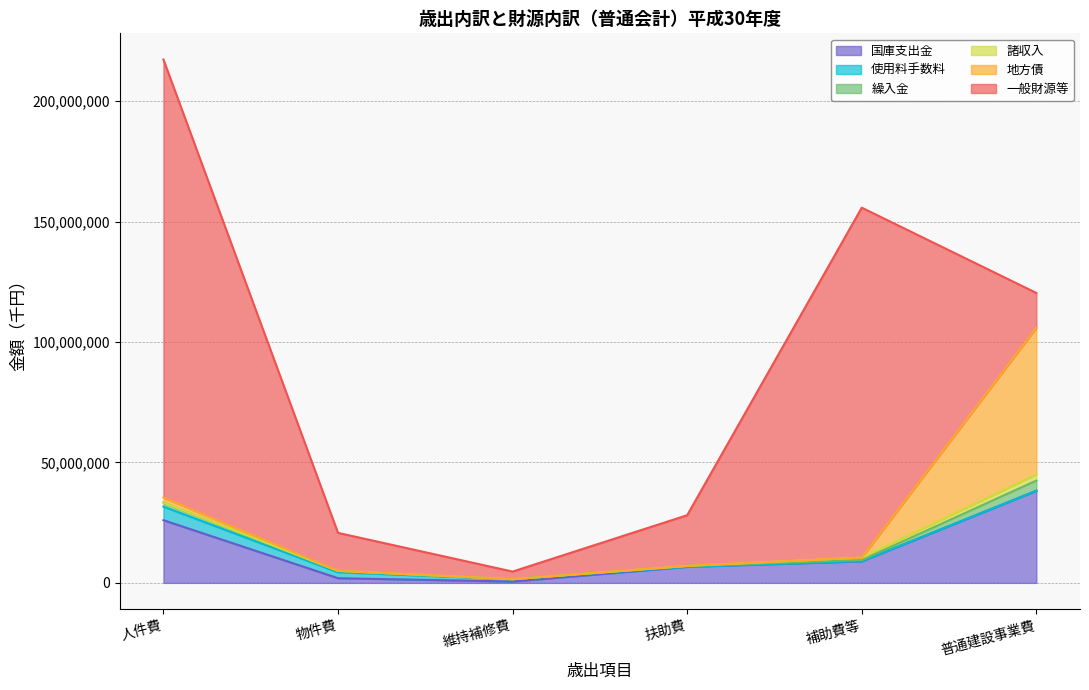

Reading left to right, list all the values displayed in this chart.

国庫支出金: 人件費=26029443	物件費=1948727	維持補修費=569063	扶助費=6688052	補助費等=8956596	普通建設事業費=38233975
使用料手数料: 人件費=5630079	物件費=2480528	維持補修費=952734	扶助費=9570	補助費等=60920	普通建設事業費=37935
繰入金: 人件費=1668841	物件費=464849	維持補修費=2009	扶助費=359840	補助費等=496698	普通建設事業費=4204015
諸収入: 人件費=0	物件費=92090	維持補修費=21463	扶助費=0	補助費等=980383	普通建設事業費=2584441
地方債: 人件費=2100000	物件費=29000	維持補修費=0	扶助費=0	補助費等=0	普通建設事業費=60913000
一般財源等: 人件費=181855107	物件費=15748978	維持補修費=3152977	扶助費=21041766	補助費等=145278002	普通建設事業費=14392613